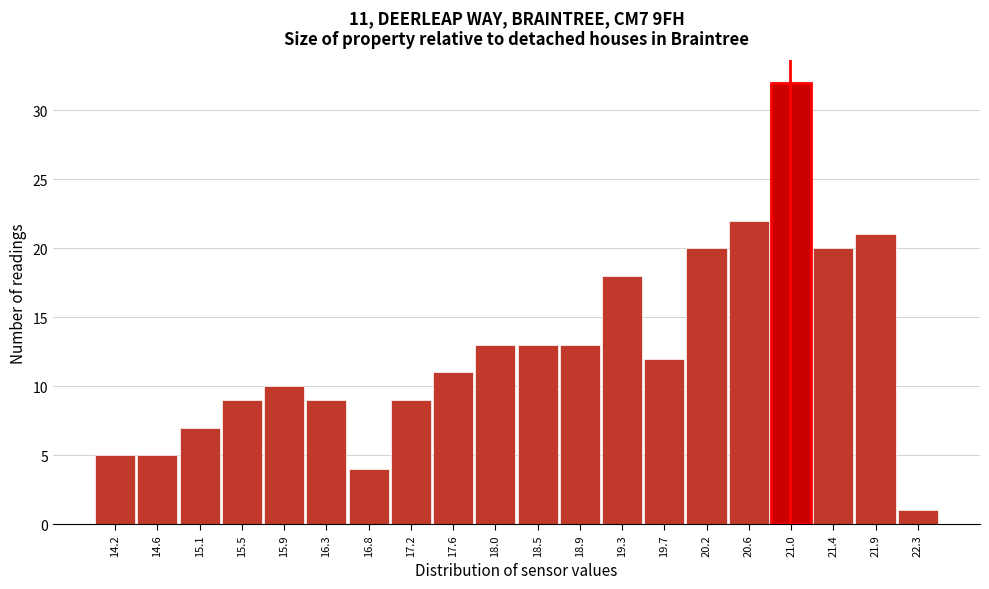

Over which range of the x-axis is the bar tallest?

20.800 to 21.225